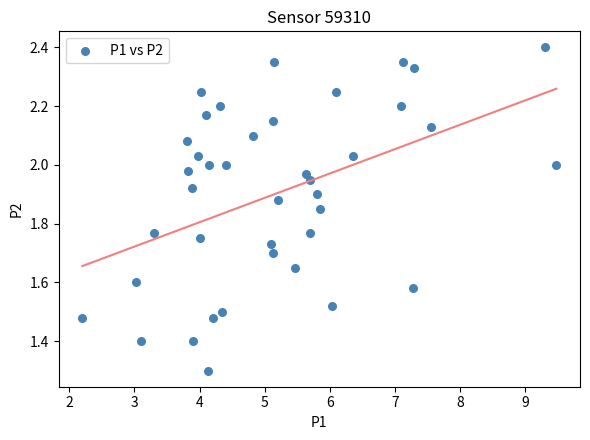

What Y value in the scatter plot is closest to 1?

1.3